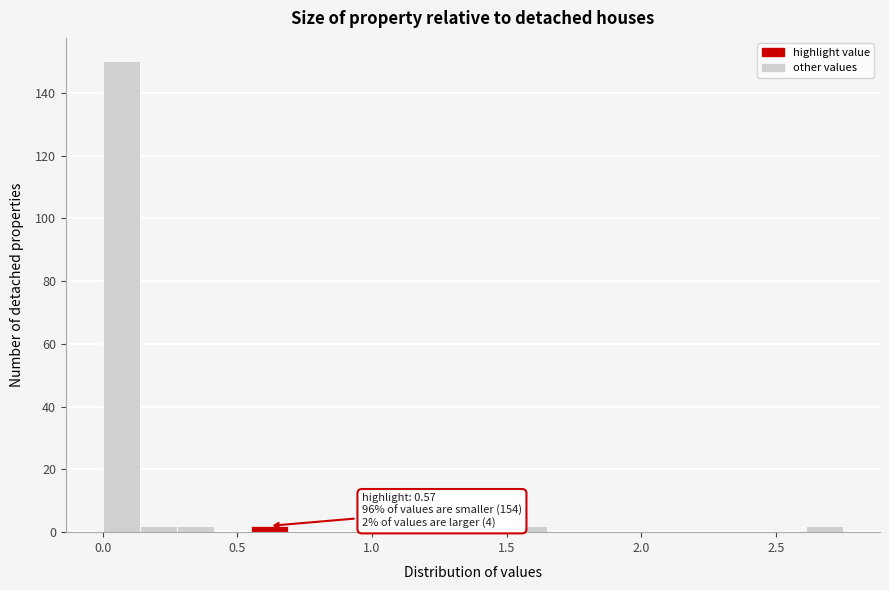

Read against the x-axis, roughly where is the centre of the tallest bar?

0.05